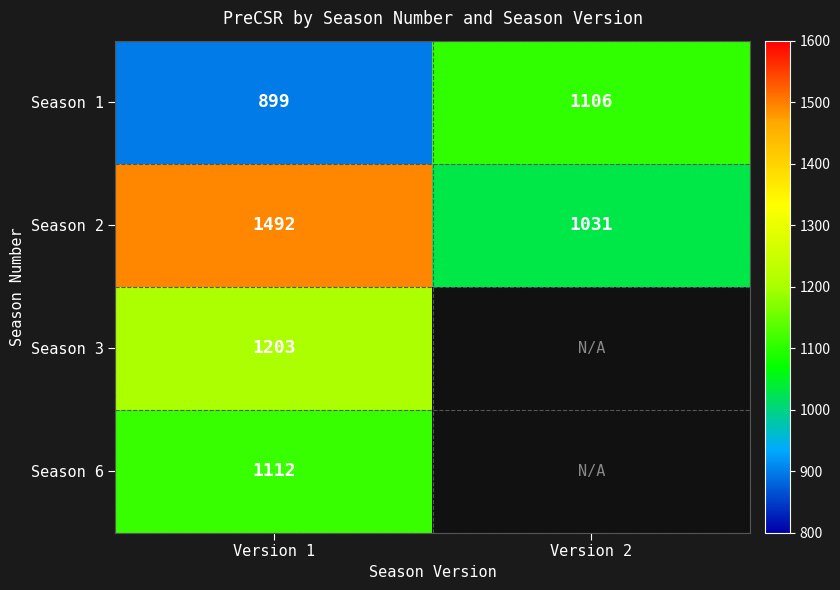

The value of Season 6 at Version 1 is 1112. True or false?

True